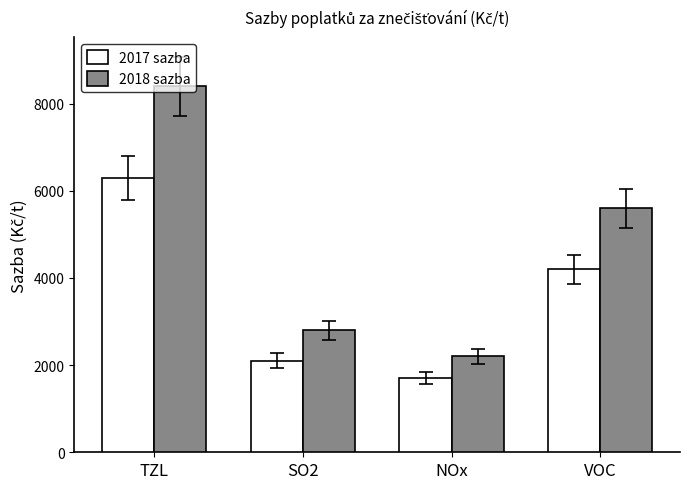

Which label corresponds to the smallest value in the chart?

NOx